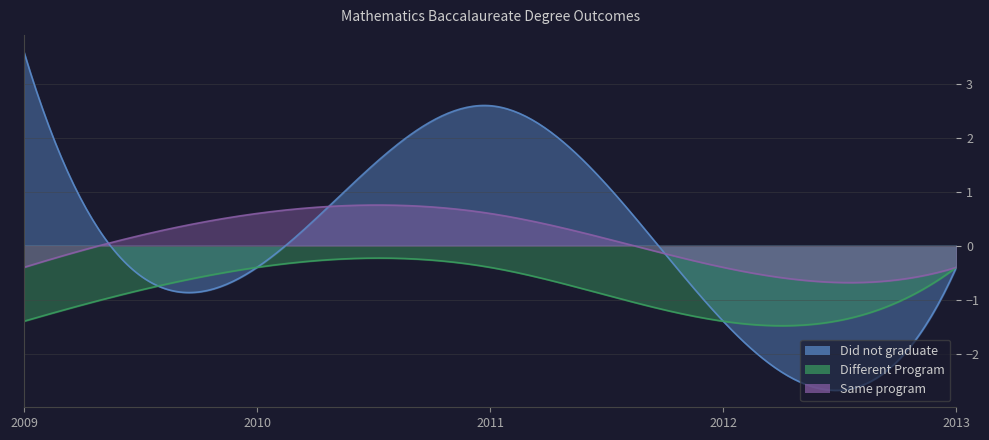

List the labels in order of Did not graduate value, smallest first.

2012, 2010, 2013, 2011, 2009